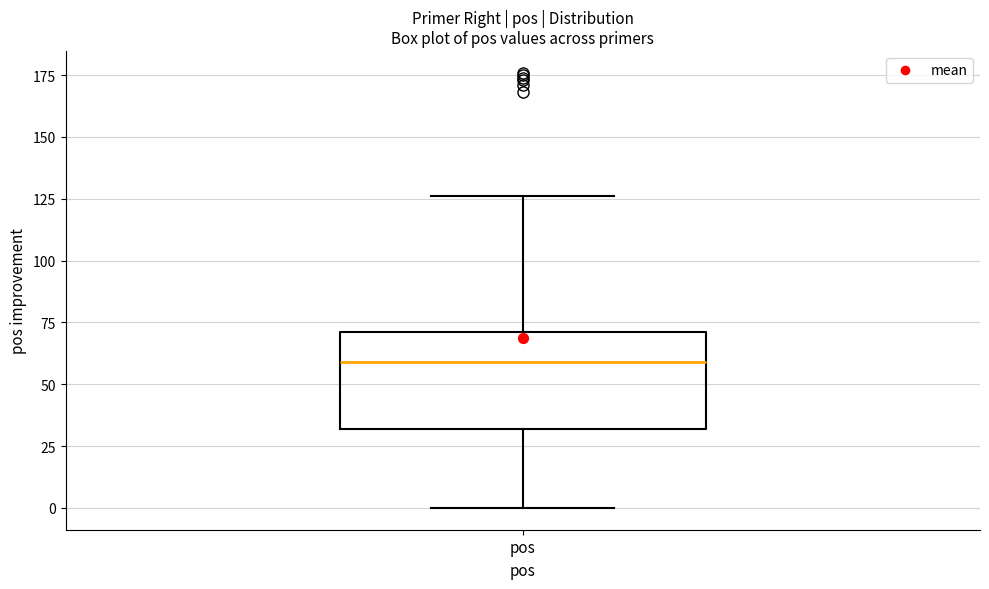

Where is the lower edge of the box for pos on the y-axis? The values are not printed on the chart, so give them approximately, as read against the axis.

30